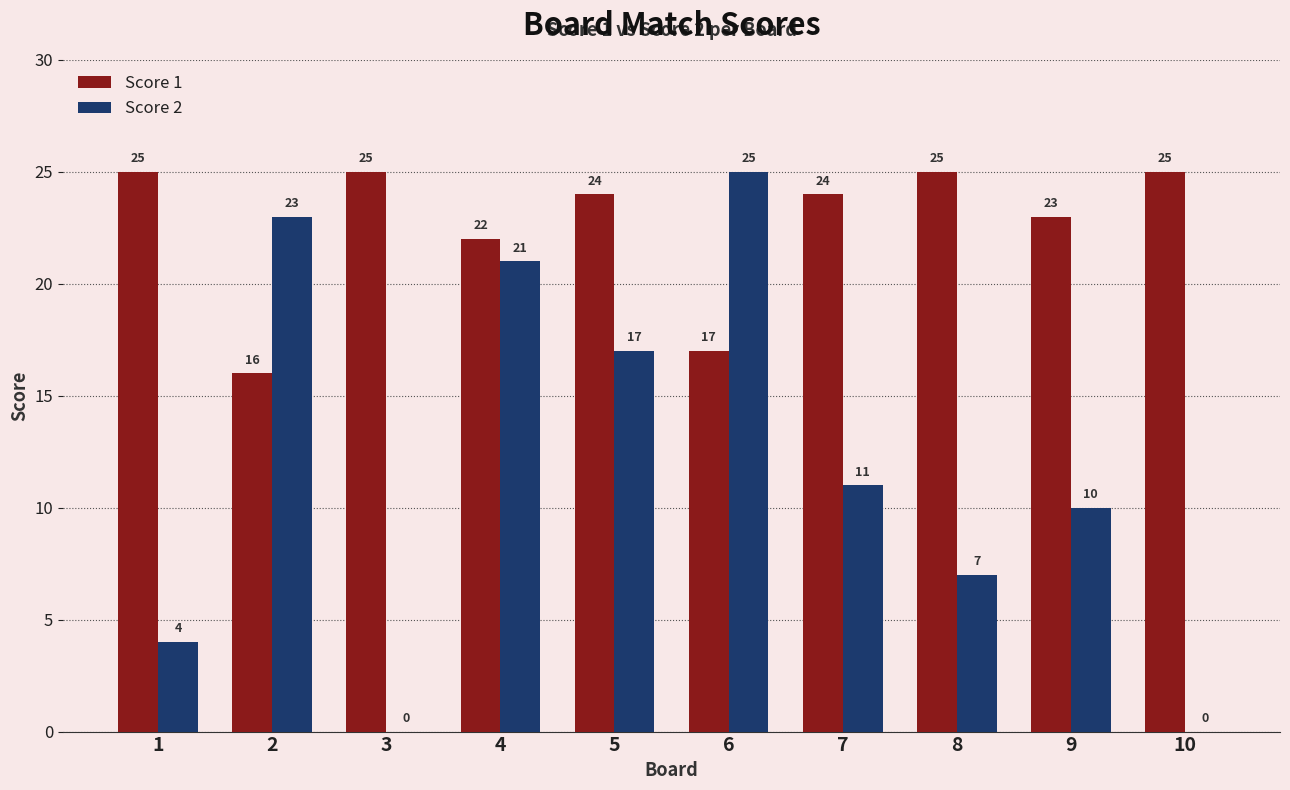

What are all the series names shown in the legend?

Score 1, Score 2